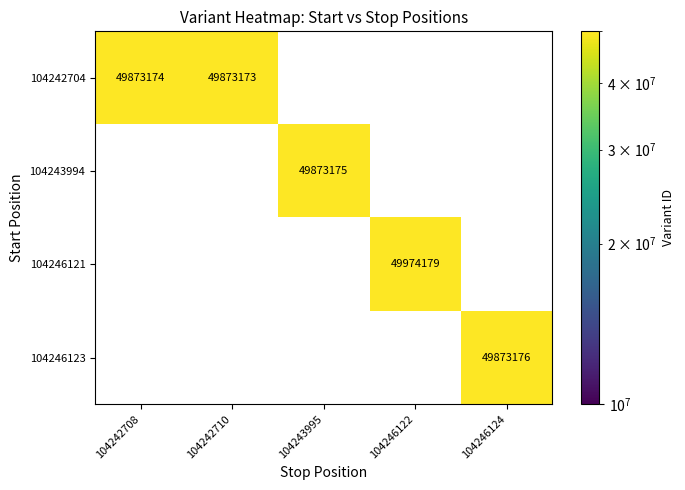

At which category is the sum across all series the highest?

104246122